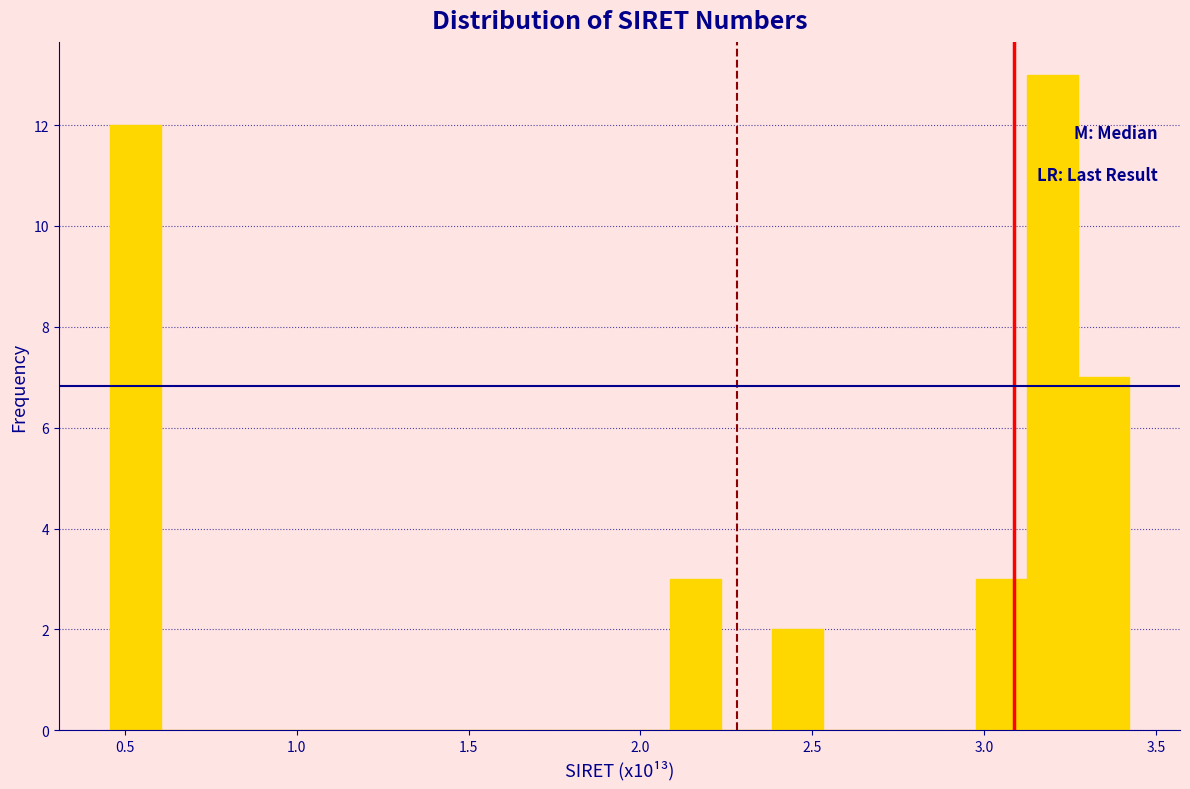

Around what value on the x-axis is the tallest bar? Give the approximate position of its centre, as read against the axis.

3.20